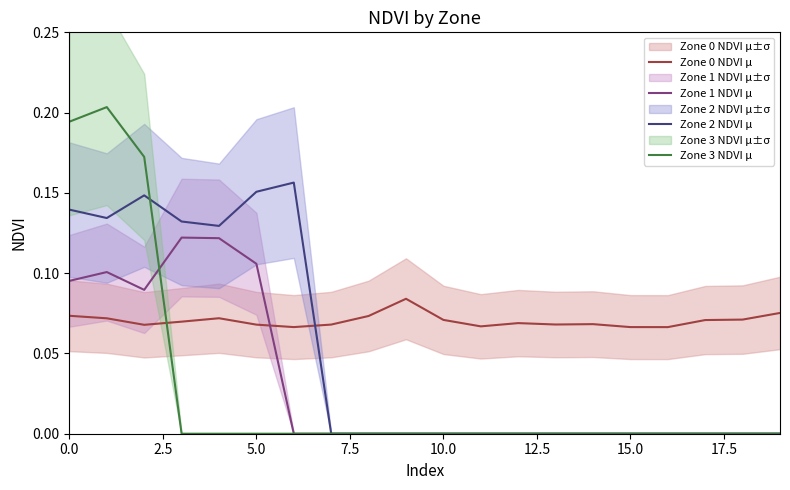

True or false: Zone 3 NDVI μ has a value of 0.1 at 15.0.

False